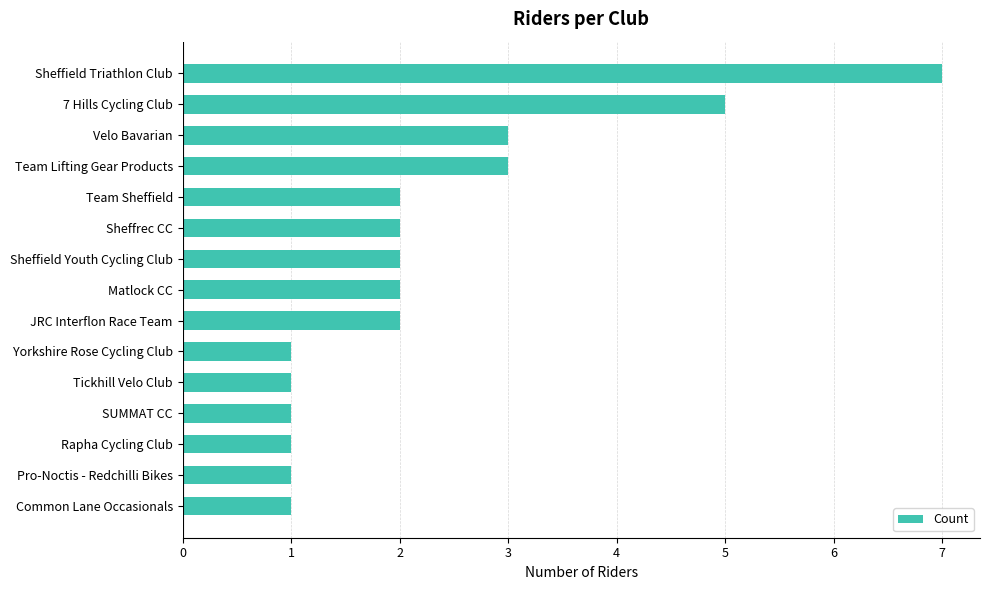

What is the ratio of the value at Rapha Cycling Club to the value at Yorkshire Rose Cycling Club?

1.0